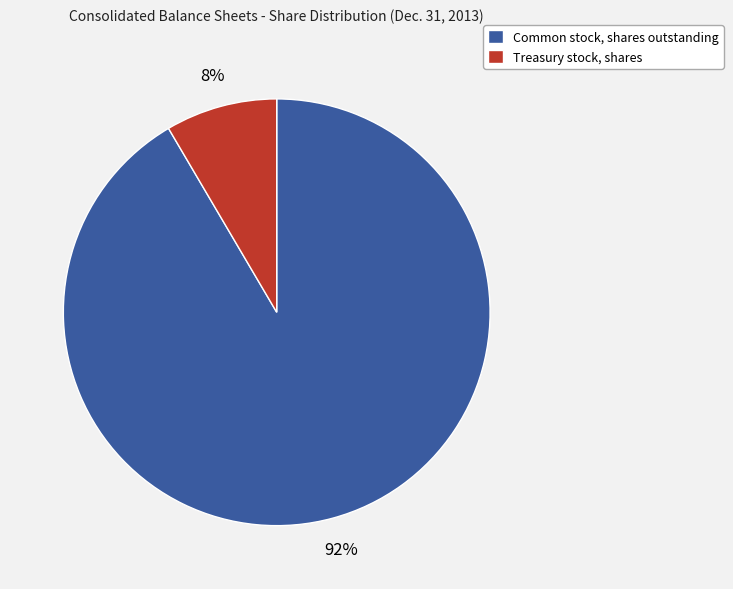

Is the sum of Treasury stock, shares and Common stock, shares outstanding greater than half?

Yes